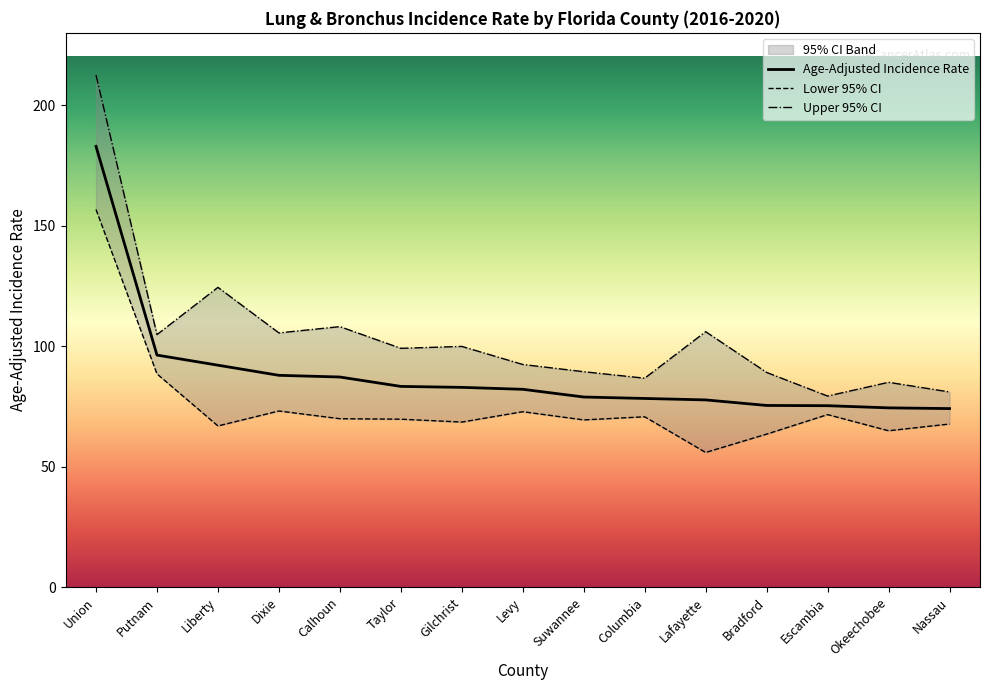

Reading right to left, what are all the values shown in this chart?

Age-Adjusted Incidence Rate: 74.1	74.4	75.3	75.4	77.7	78.3	78.9	82.1	82.9	83.3	87.2	87.9	92.1	96.3	182.9
Lower 95% CI: 67.7	64.9	71.6	63.5	55.9	70.7	69.4	72.8	68.5	69.7	69.9	73.1	66.9	88.5	156.7
Upper 95% CI: 81.0	85.0	79.3	89.1	106.0	86.7	89.4	92.4	99.9	99.1	108.1	105.5	124.4	104.8	212.5